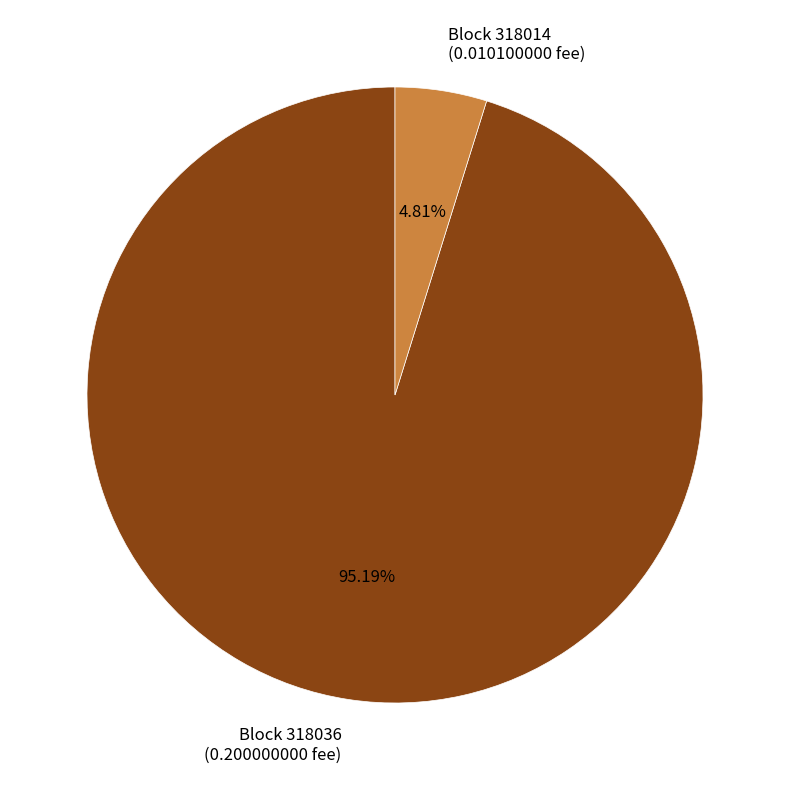

Rank the categories by value from highest to lowest.

Block 318036 (0.200000000 fee), Block 318014 (0.010100000 fee)